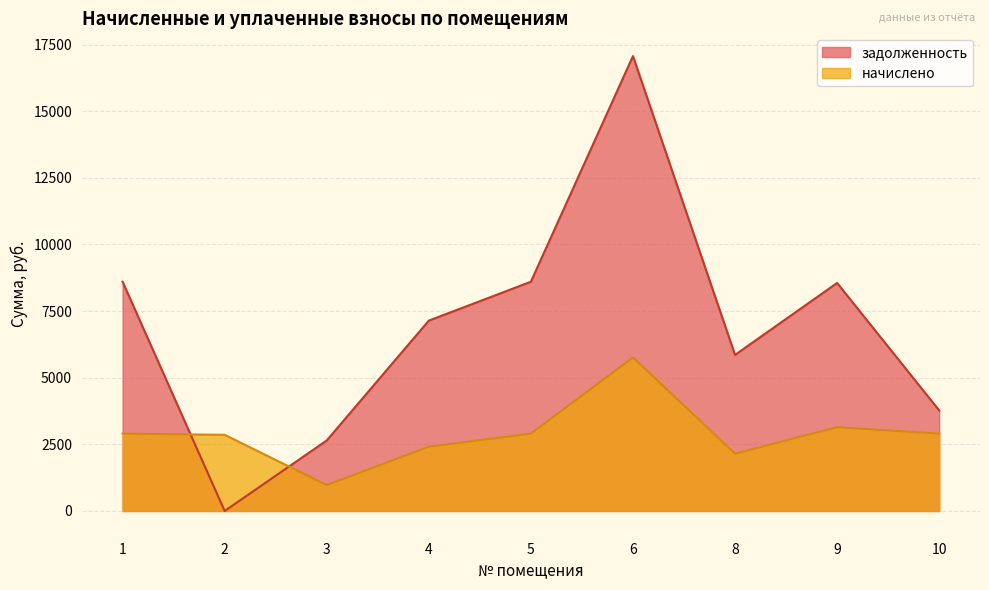

What is the difference between the maximum and minimum values in the задолженность series?

17068.8